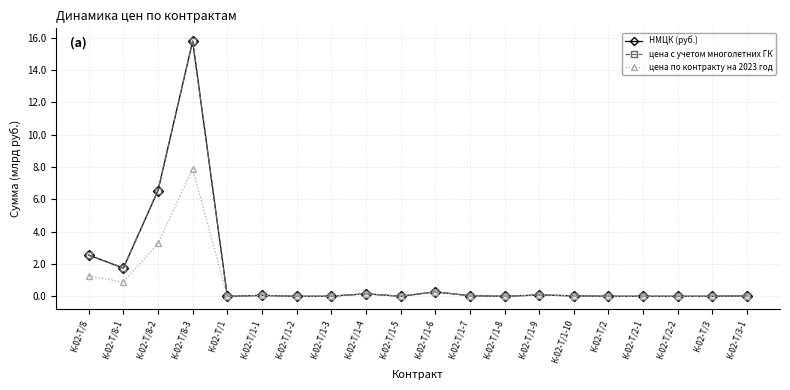

What is the average value of the цена с учетом многолетних ГК series?

1.4